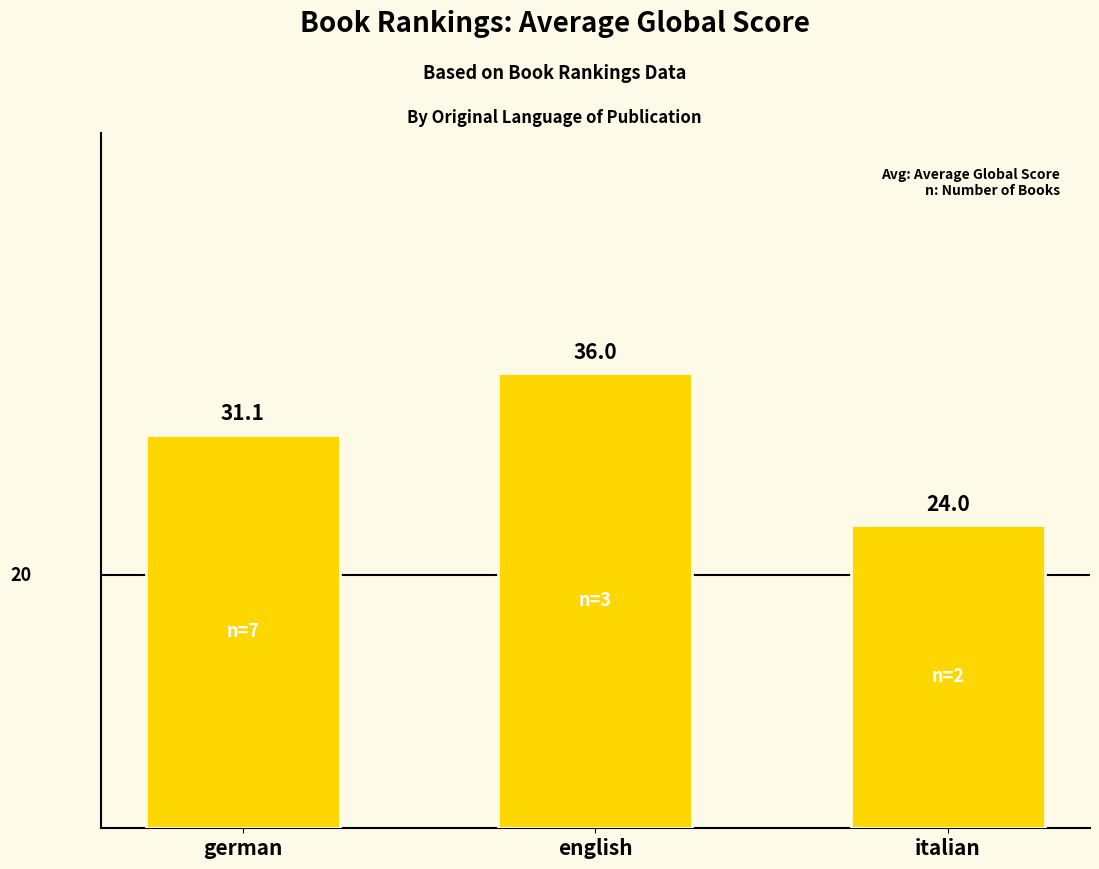

What is the maximum value shown in the chart?

36.0